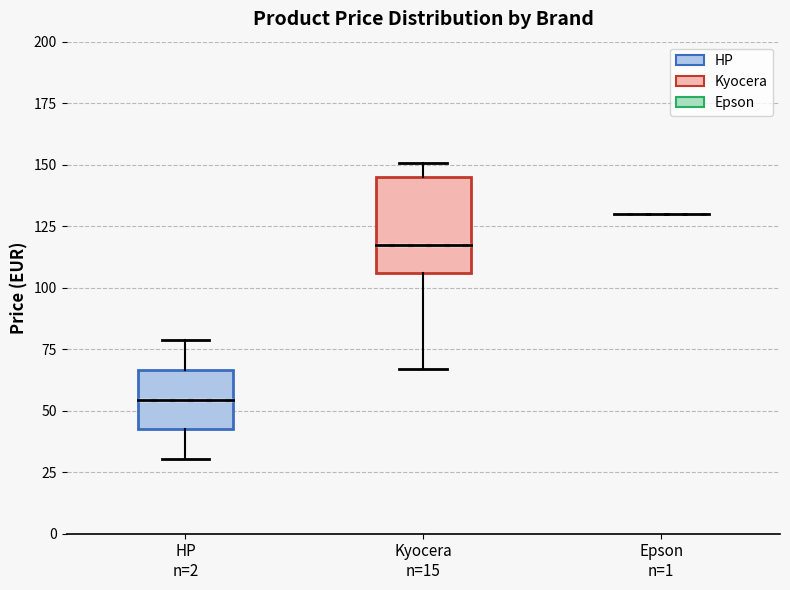

Which box is the tallest, from its lower edge to its upper edge?

Kyocera n=15